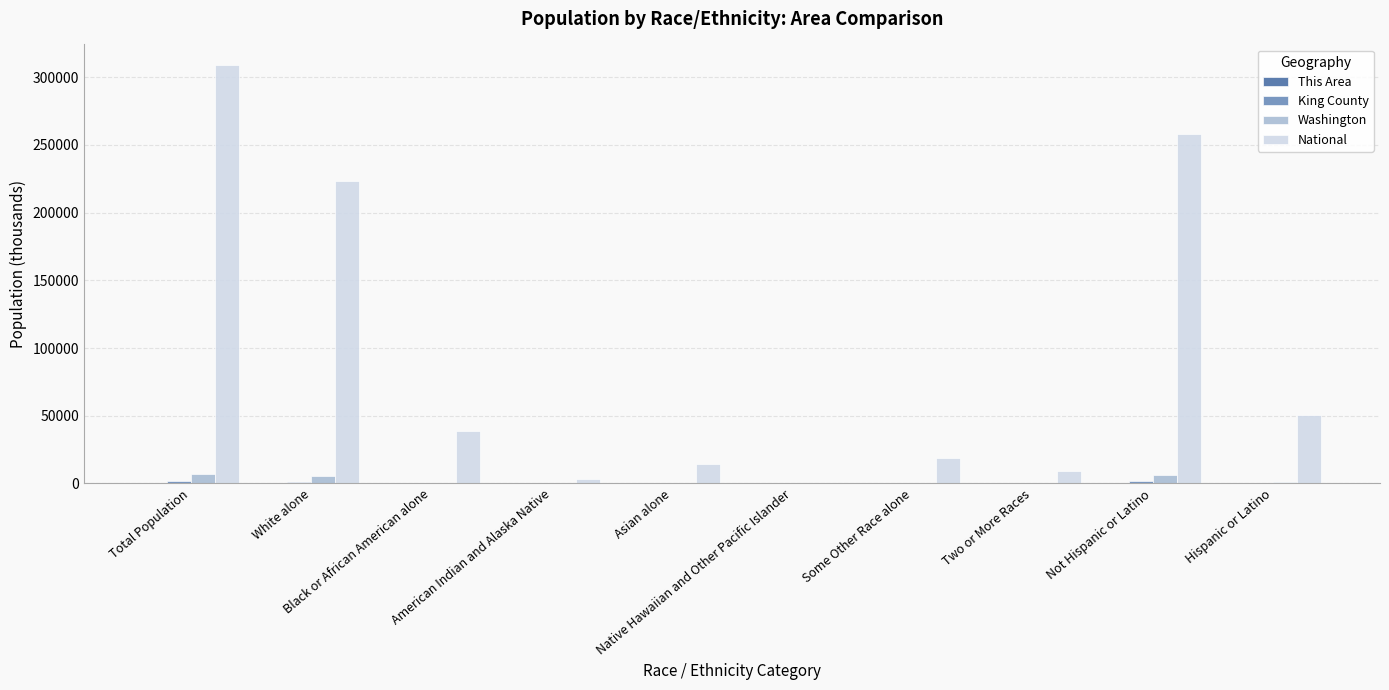

Which series has the largest total across all categories?

National